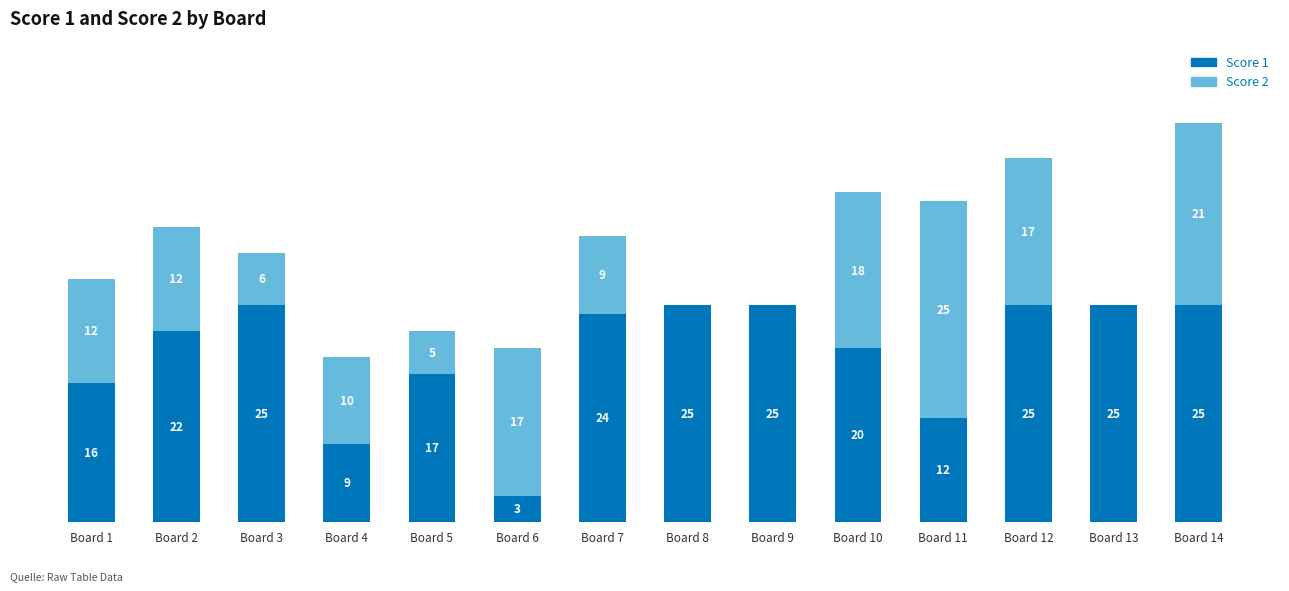

Where does the Score 1 series first go above 24?

Board 3